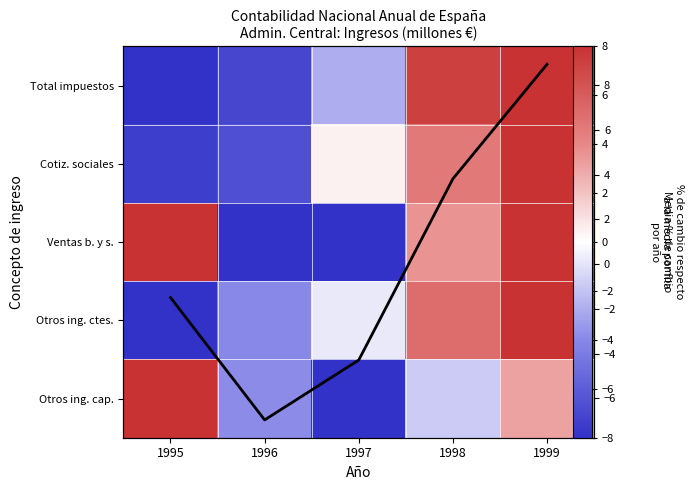

What value does the Media % cambio series have at 1997?

-4.3